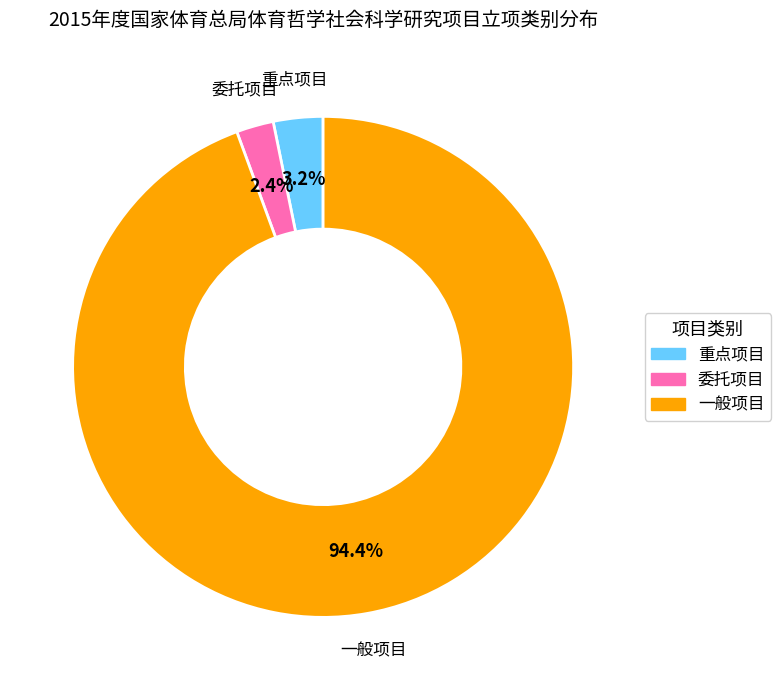

Rank the categories by value from highest to lowest.

一般项目, 重点项目, 委托项目